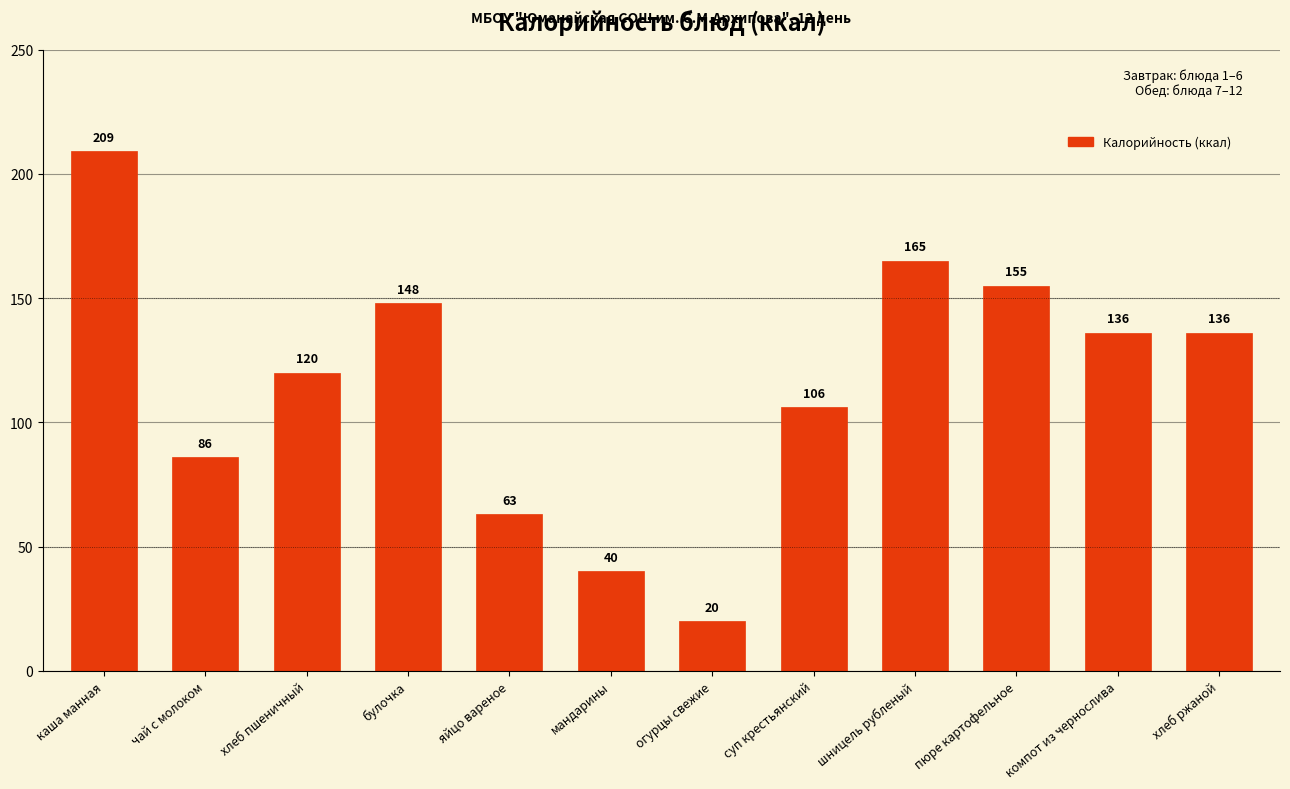

True or false: the data shows 136.0 at компот из чернослива.

True